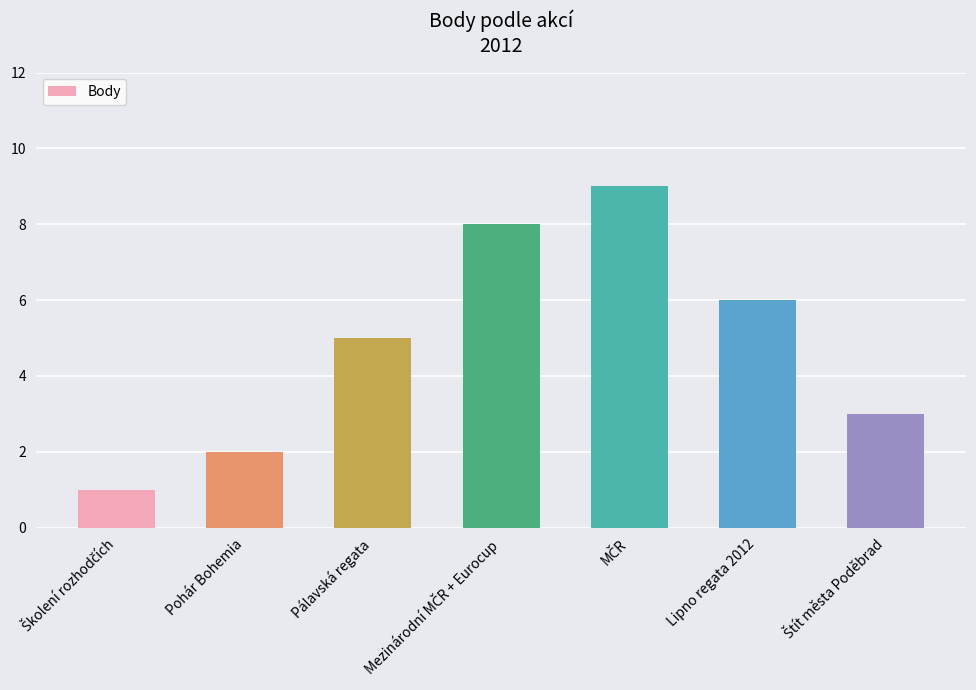

What is the label of the 6th bar from the left?

Lipno regata 2012